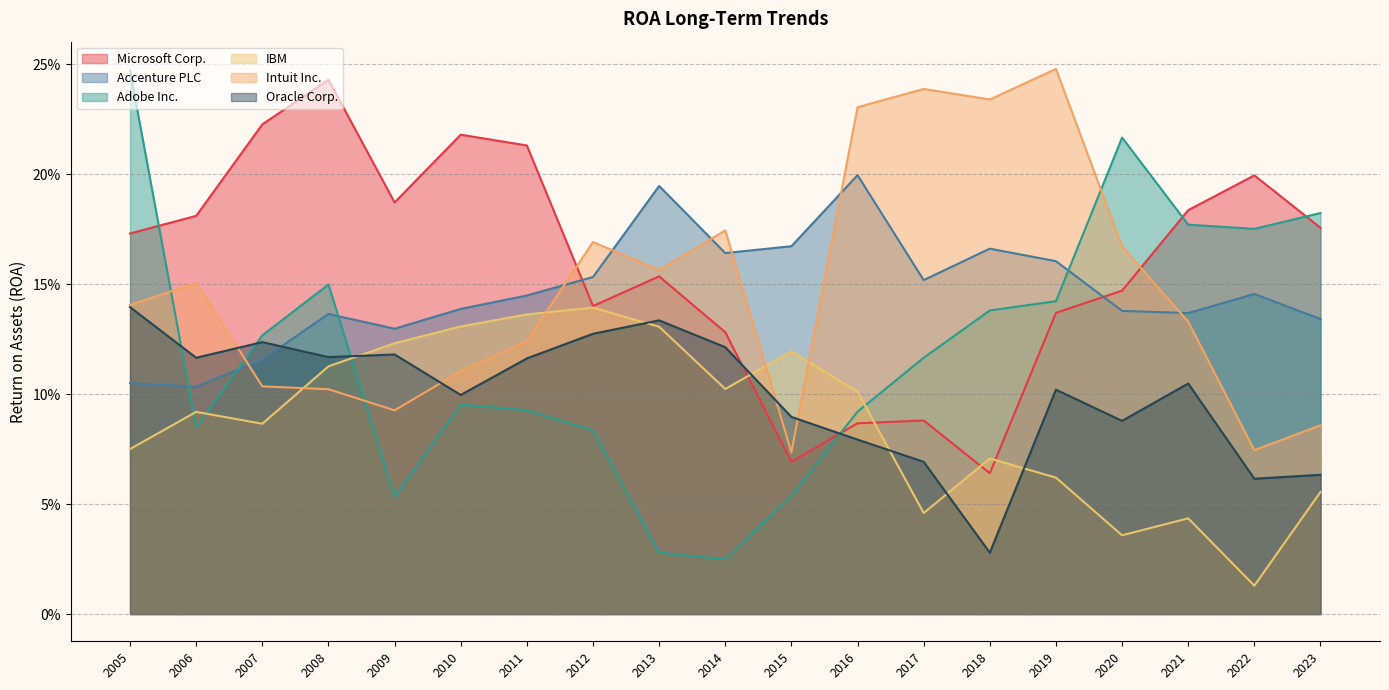

Which series has the largest total across all categories?

Microsoft Corp.